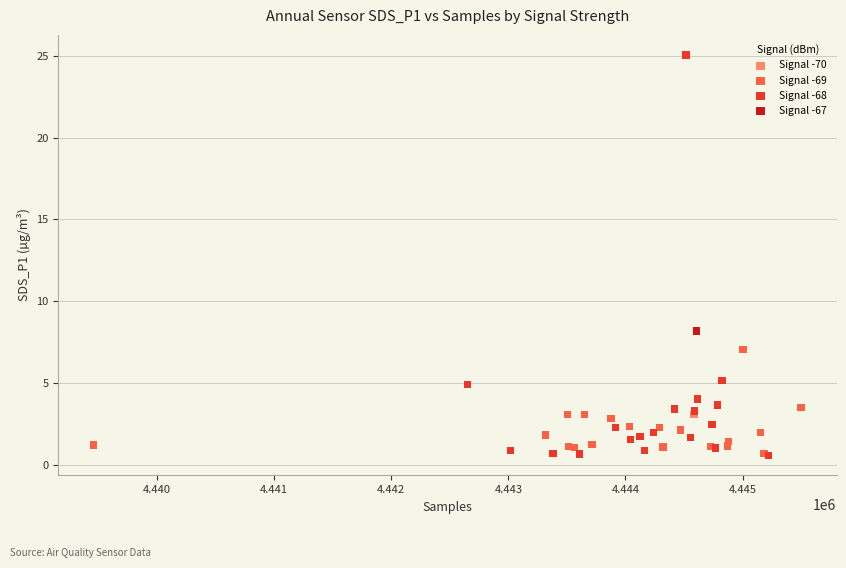

What are all the series names shown in the legend?

Signal -70, Signal -69, Signal -68, Signal -67